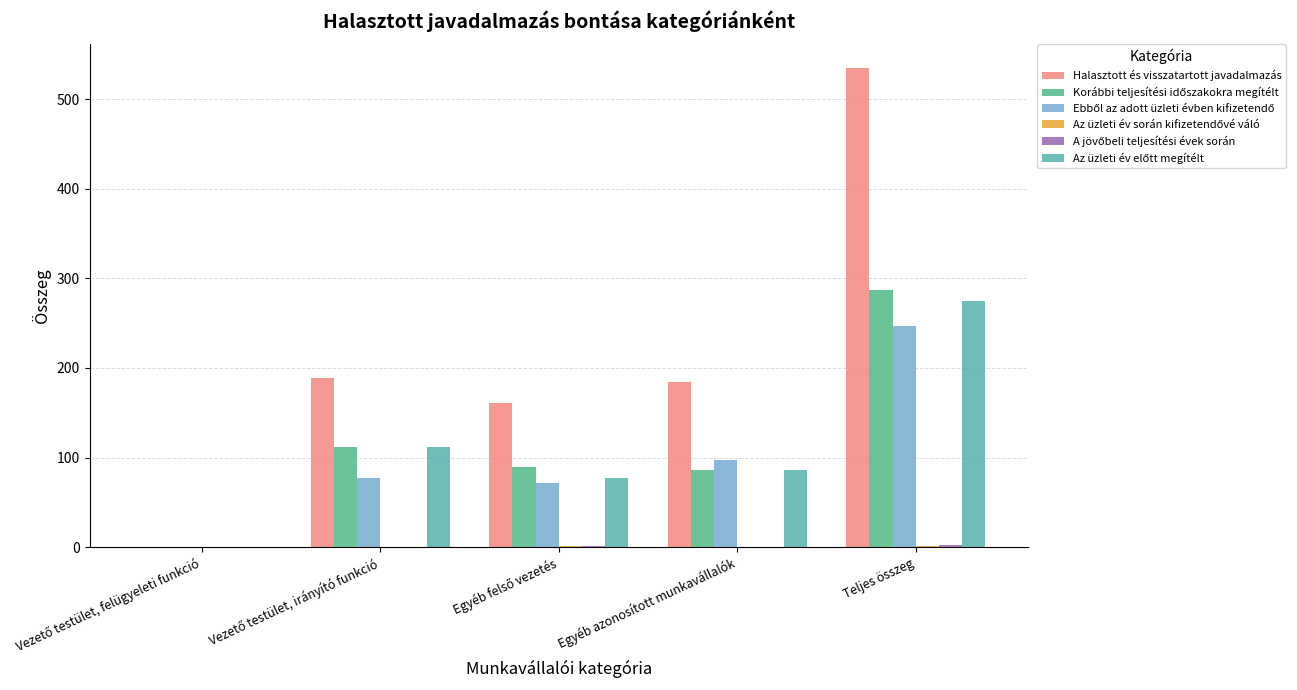

What is the sum of all Az üzleti év során kifizetendővé váló values?

2.6